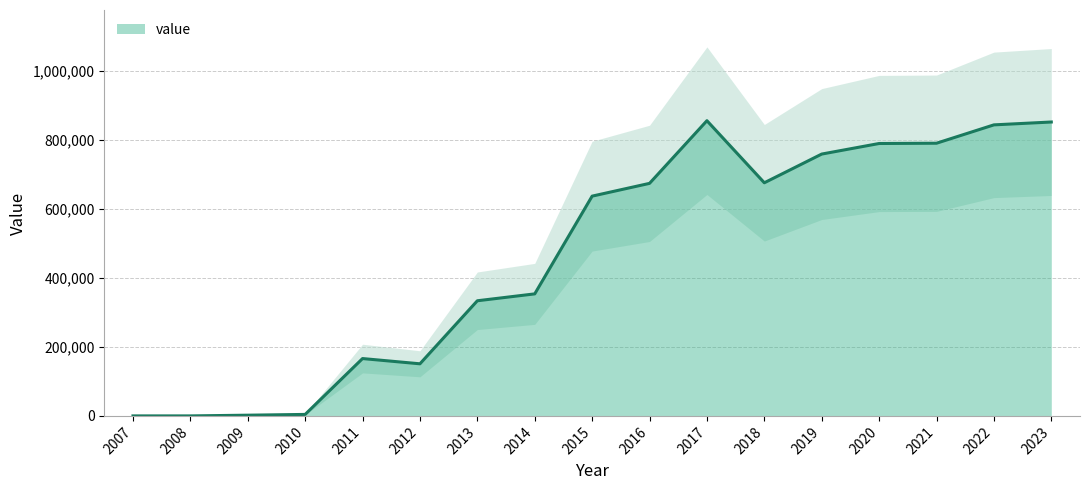

Count the number of data series in this chart.

1